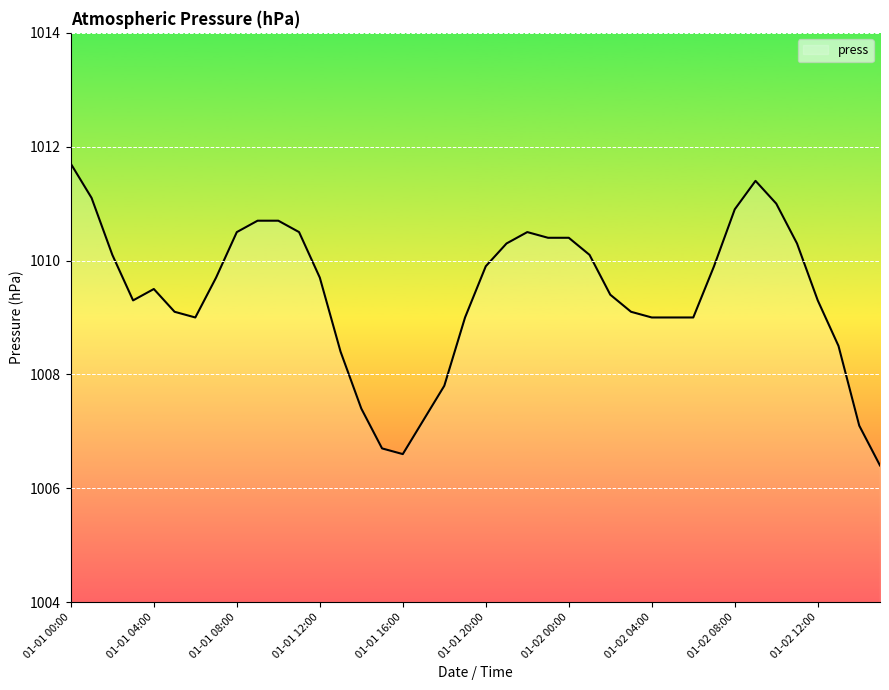

What is the maximum value shown in the chart?

1011.7